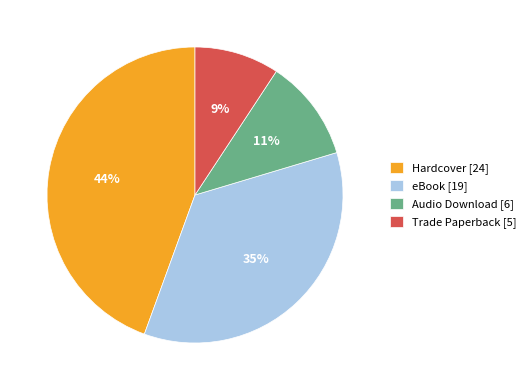

Which slice is the largest?

Hardcover